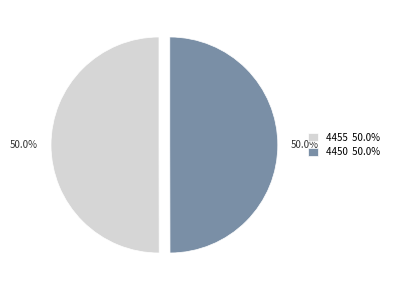

Combined, do 4455 and 4450 account for over 50%?

Yes